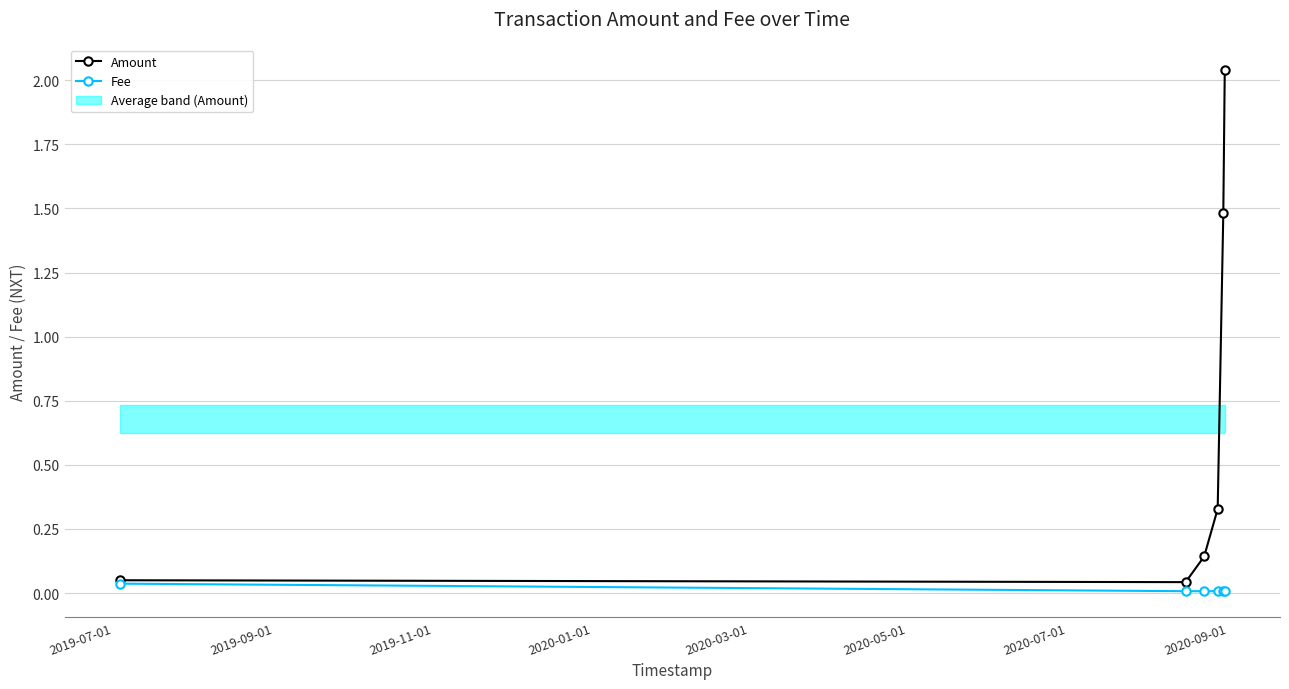

True or false: Amount and Fee cross at least once.

False